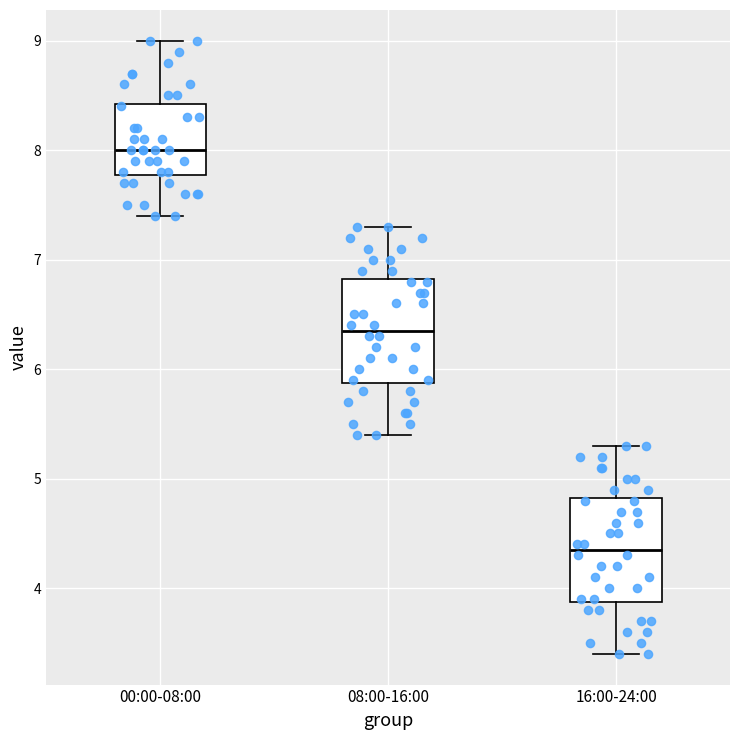

Which box has the lowest median line?

16:00-24:00